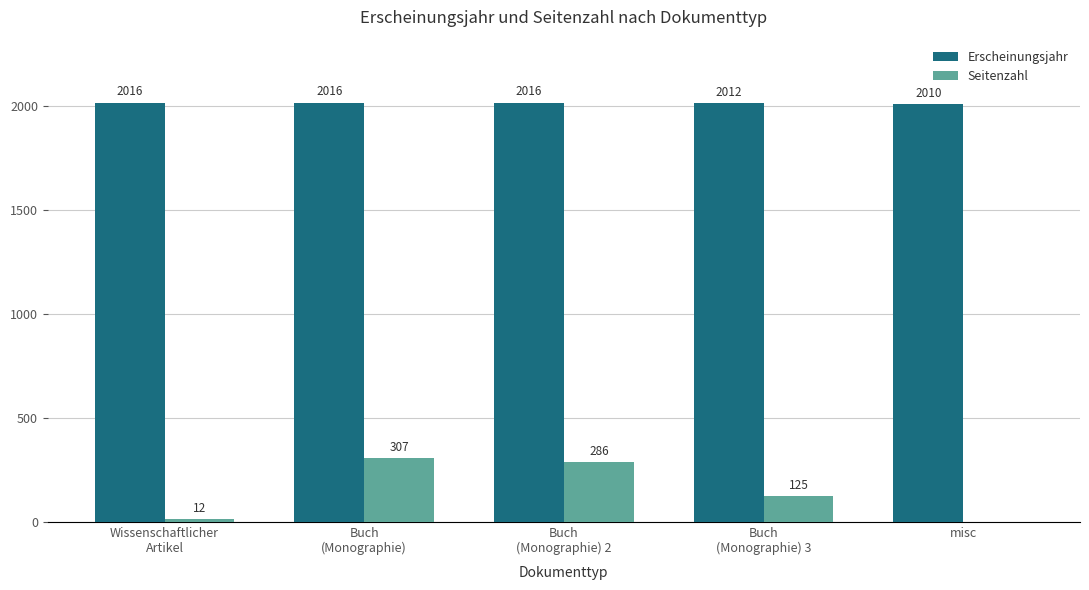

Which series has the largest total across all categories?

Erscheinungsjahr